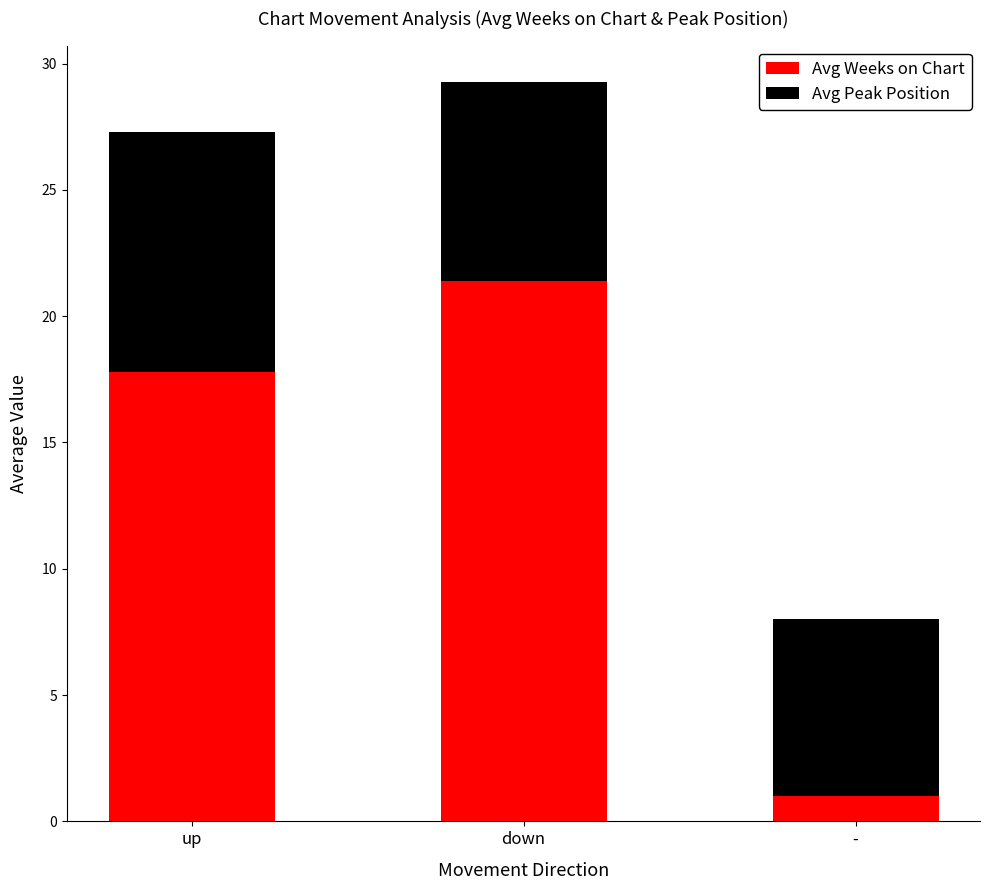

At which category is the sum across all series the highest?

down